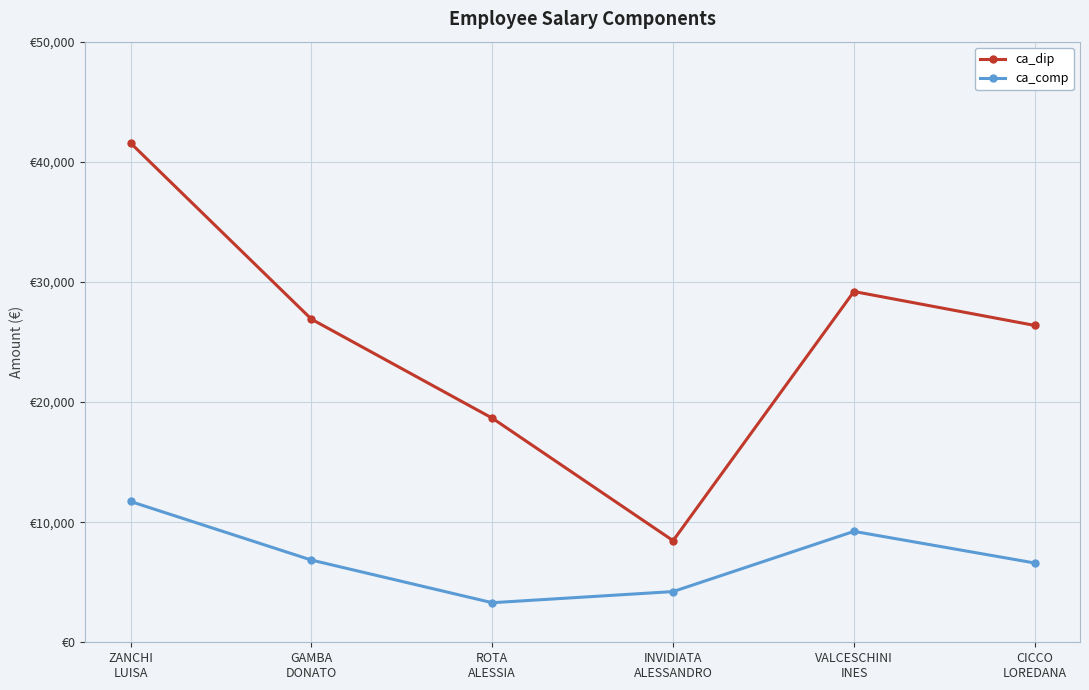

Is this an area chart (filled region under the line)?

No